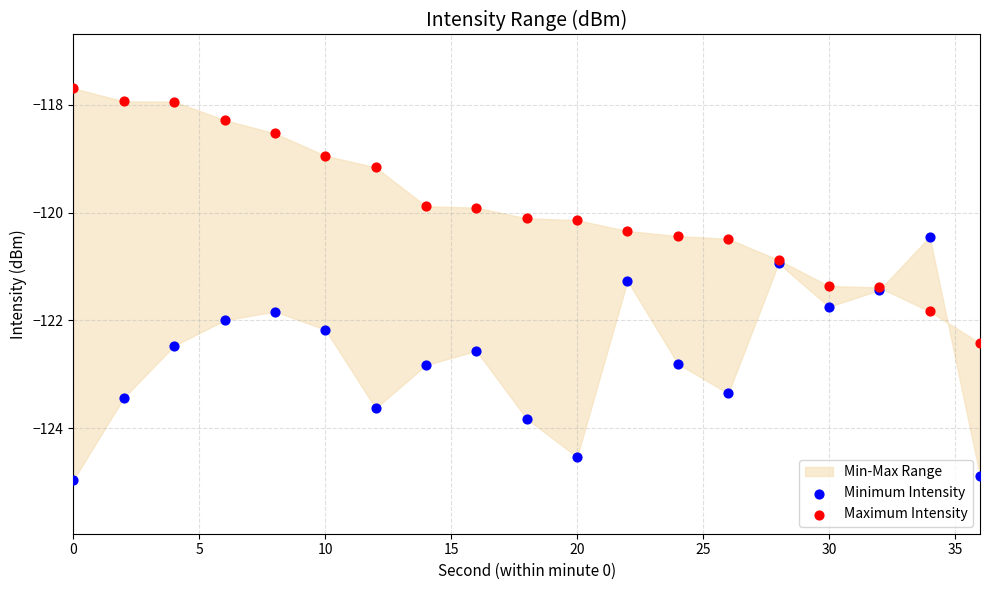

Which series reaches the minimum Y coordinate?

Minimum Intensity